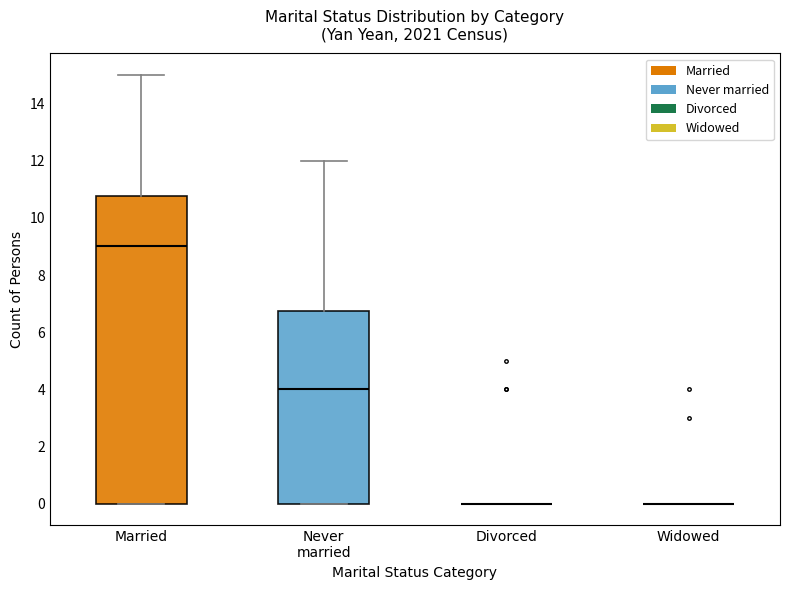

Which box is the tallest, from its lower edge to its upper edge?

Married